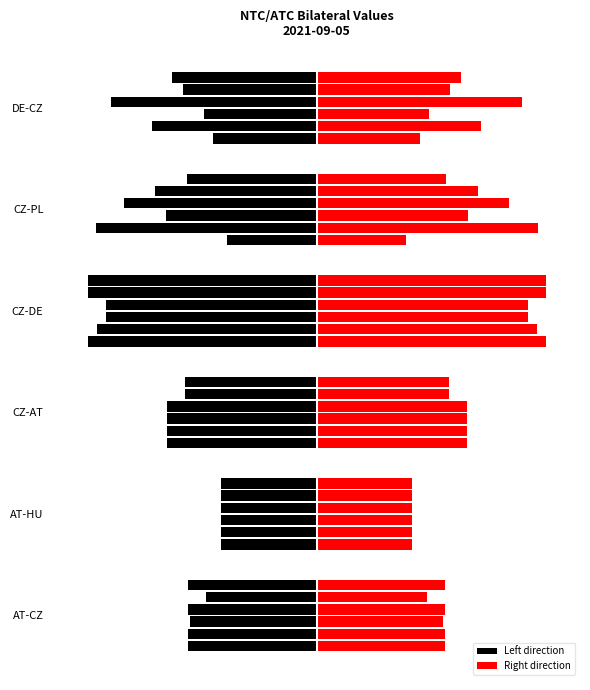

Is it true that H11_right equals 1166 at AT-CZ?

False